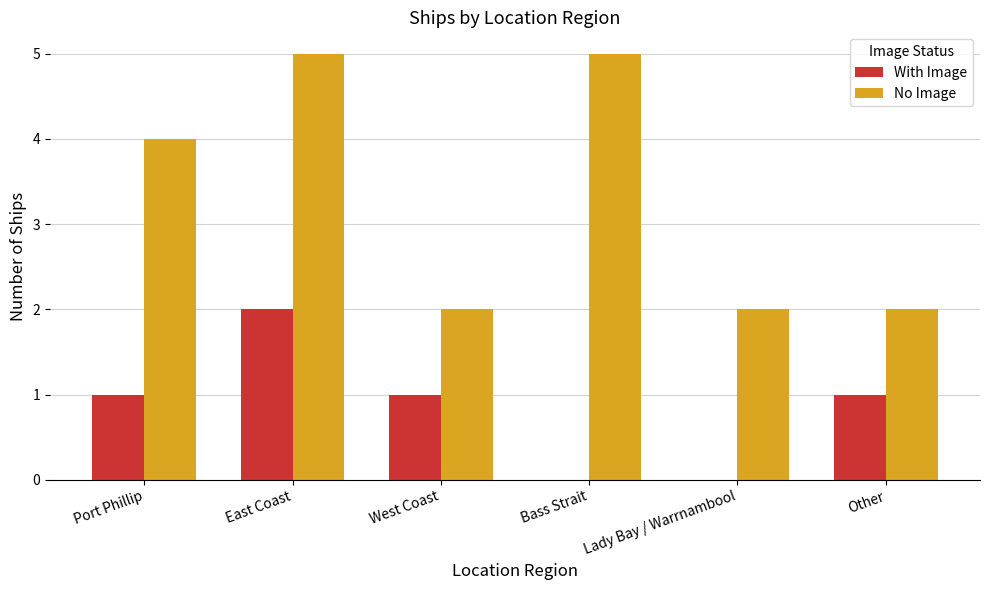

What is the greatest value displayed?

5